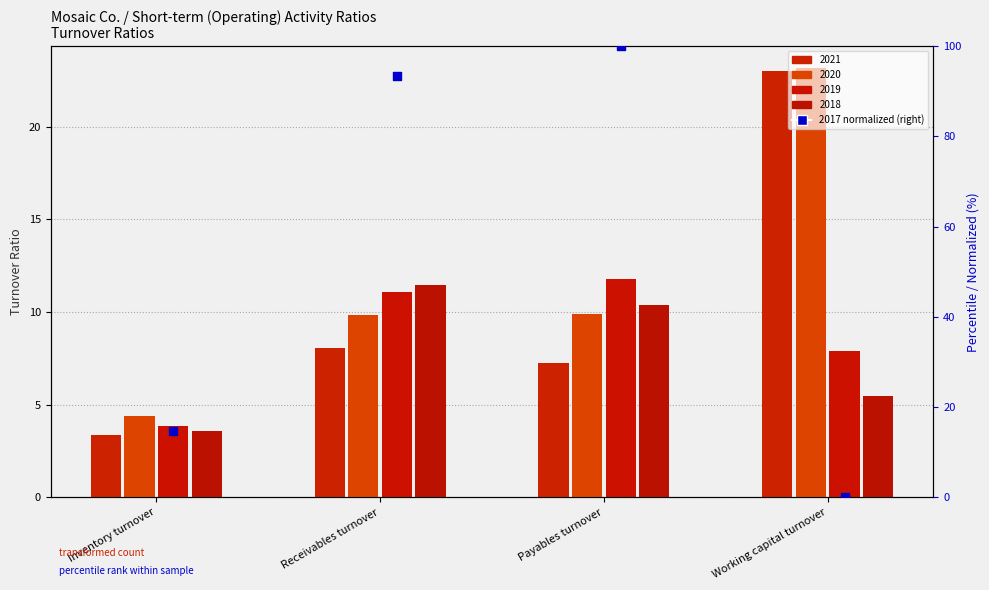

What is the change in value from Inventory turnover to Payables turnover?

+85.2